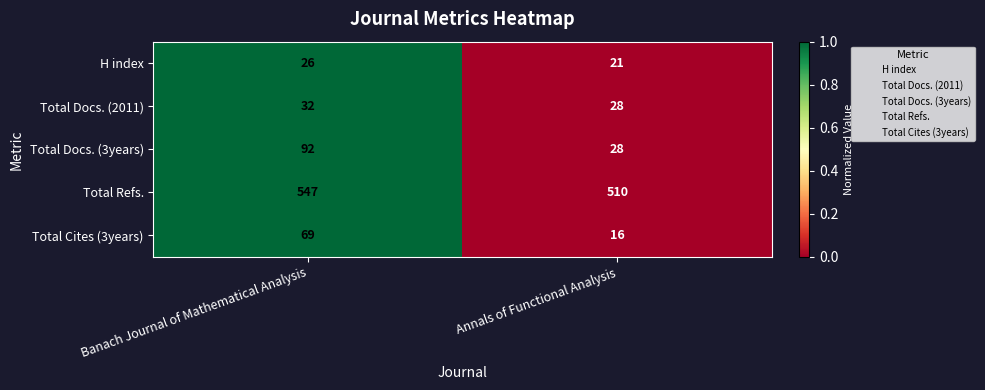

List the labels in order of Total Refs. value, smallest first.

Annals of Functional Analysis, Banach Journal of Mathematical Analysis